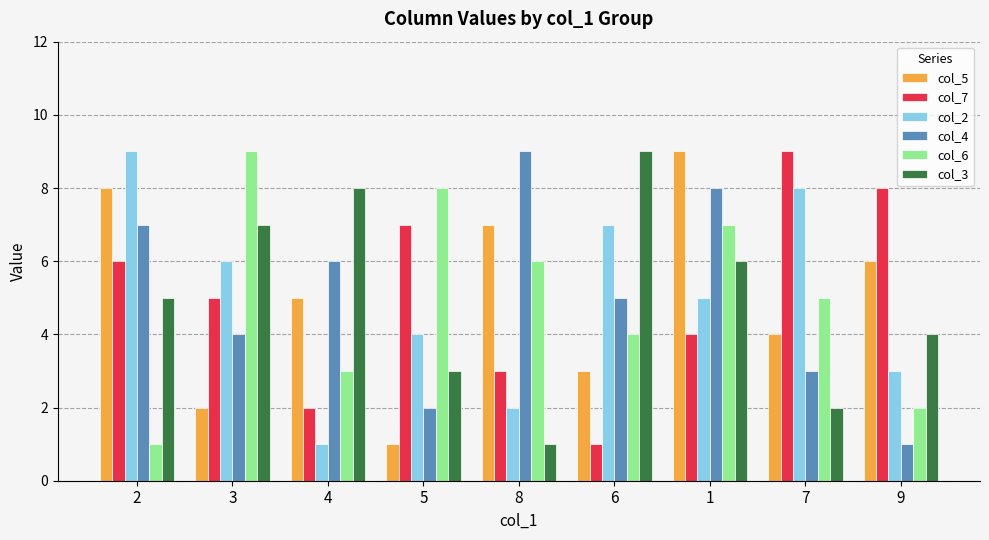

How many col_5 values are between 3 and 7?

5